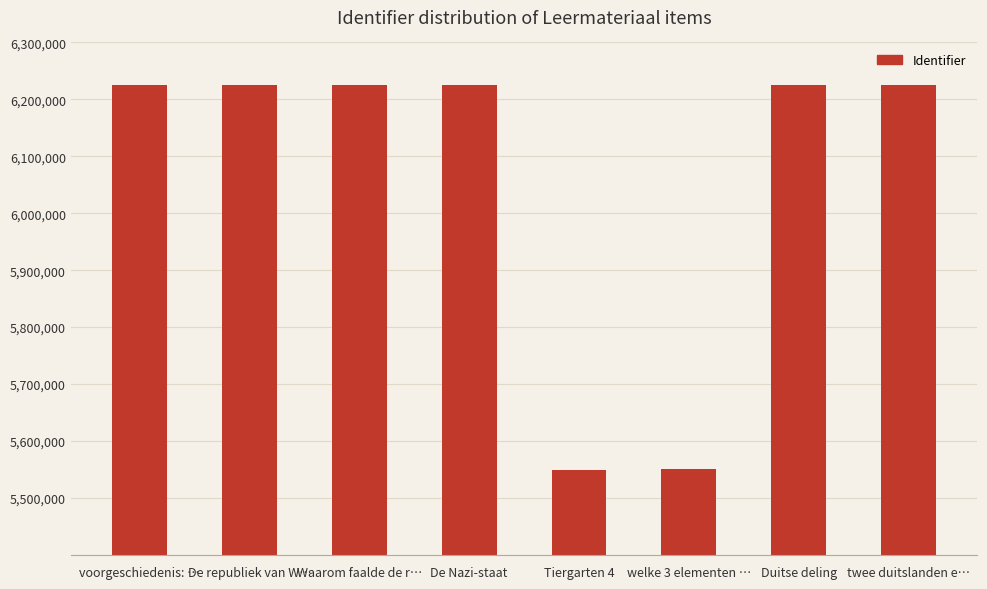

What value does the data have at Duitse deling, to the nearest 10?

6225890